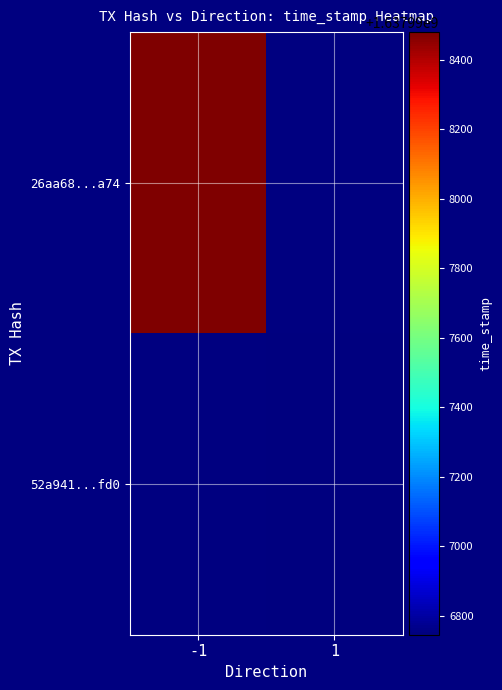

True or false: 26aa68...a74 has a value of 1637998480.0 at -1.

True